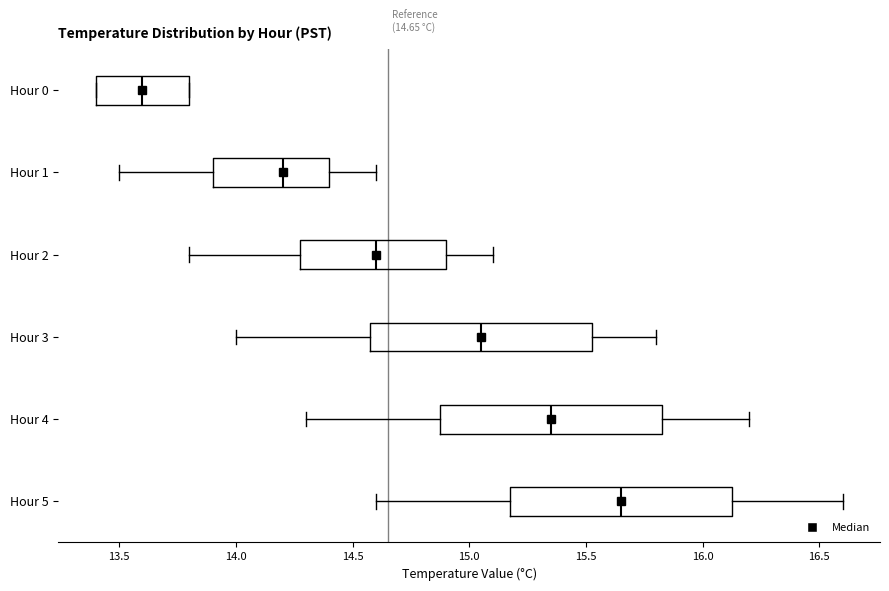

Which box has the furthest to the left median line?

Hour 0